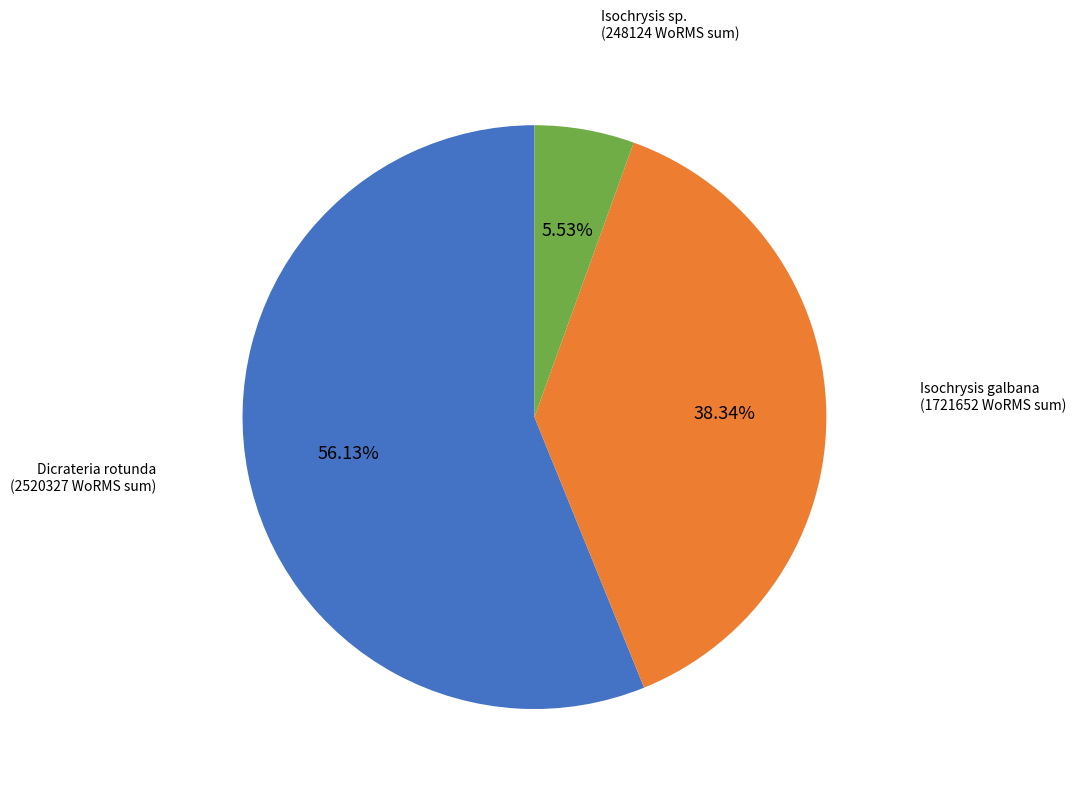

Is there a majority slice in this chart?

Yes